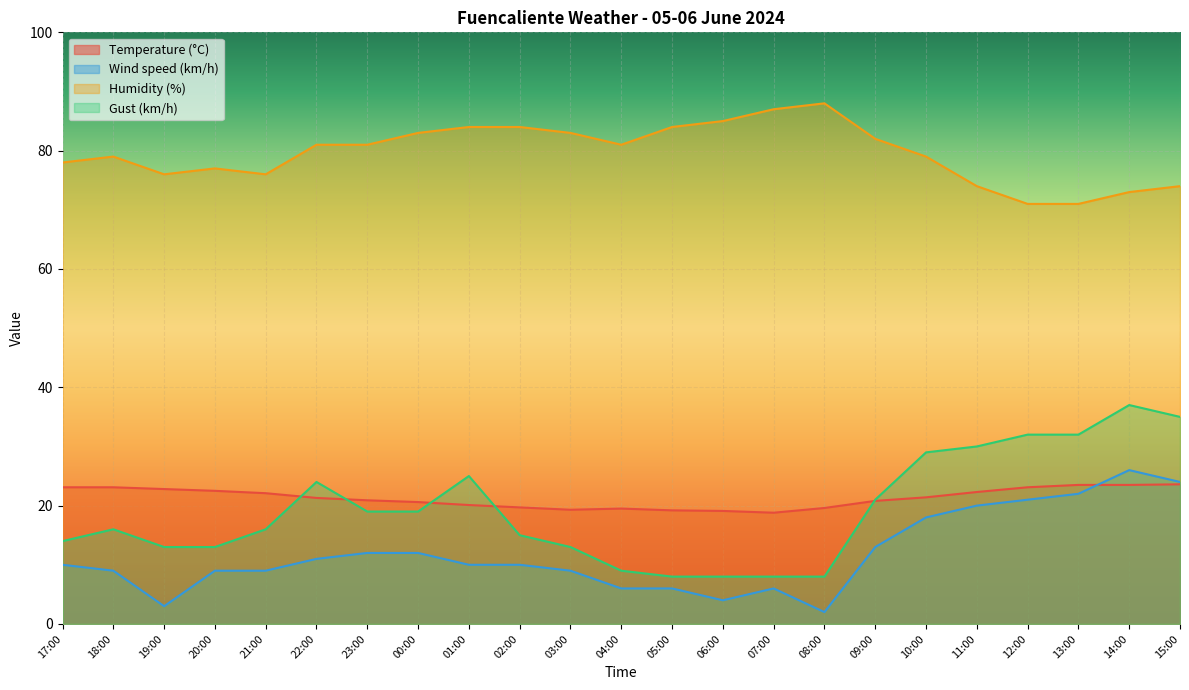

At which category is the sum across all series the highest?

14:00